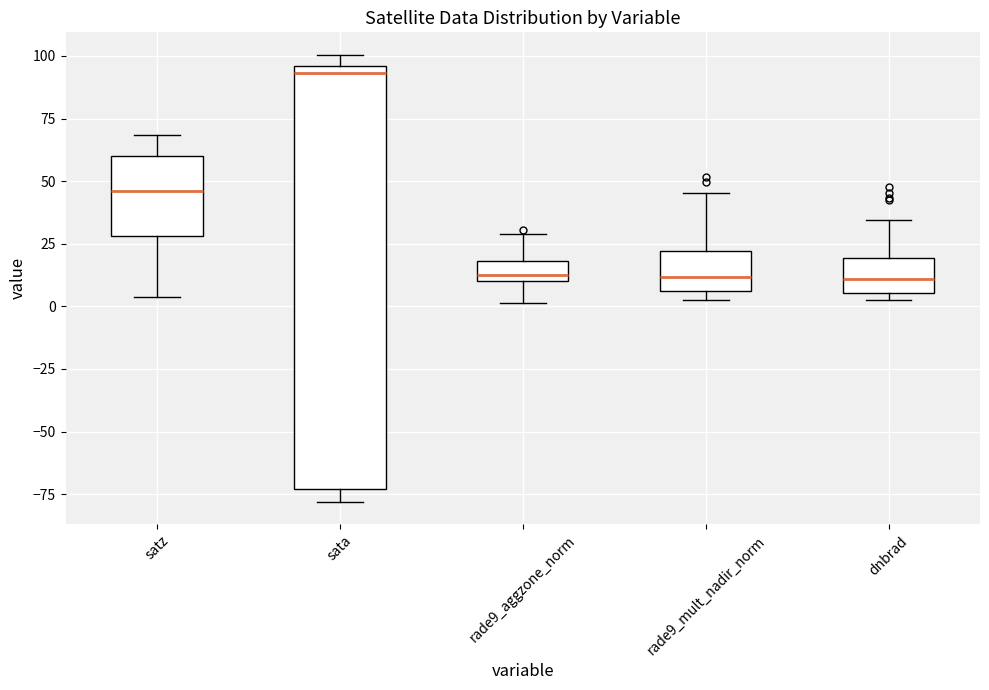

Which box is the tallest, from its lower edge to its upper edge?

sata